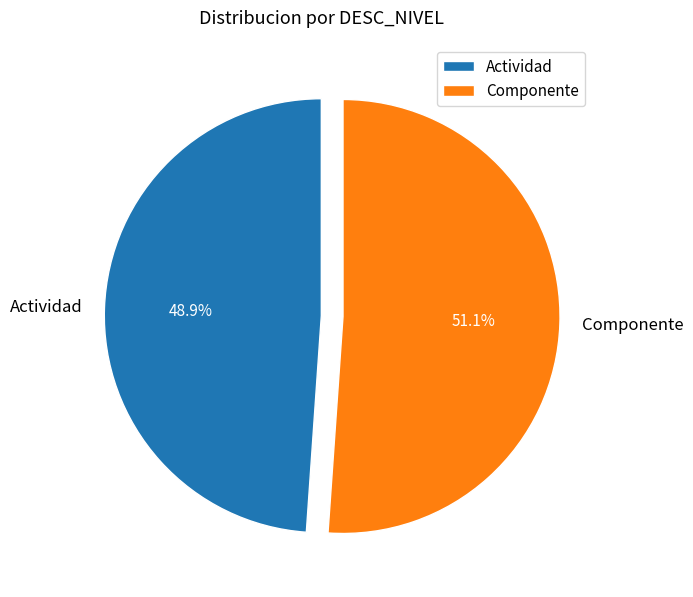

Rank the categories by value from highest to lowest.

Componente, Actividad